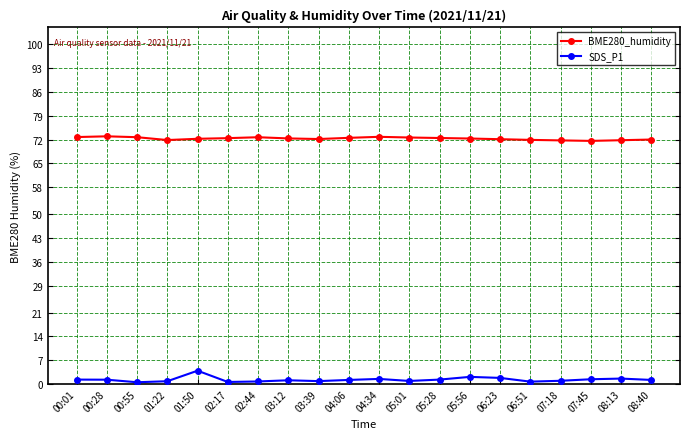

What are all the series names shown in the legend?

BME280_humidity, SDS_P1